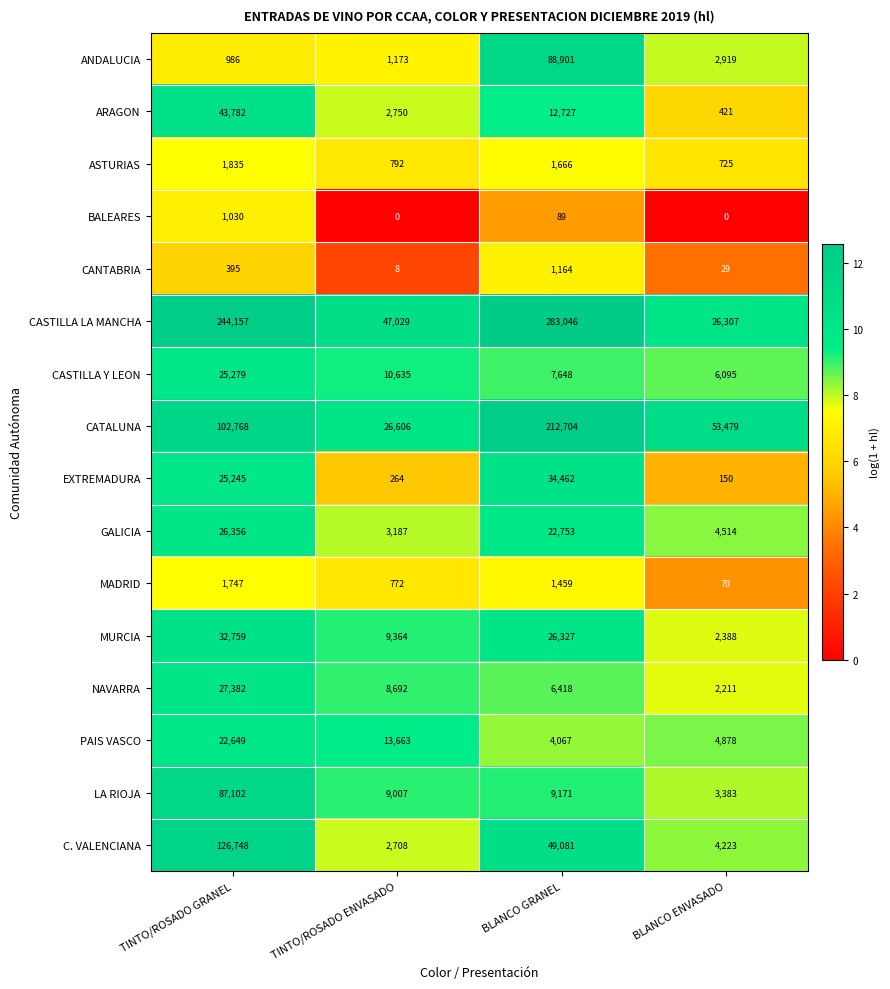

Is it true that MURCIA equals 2388 at BLANCO ENVASADO?

True